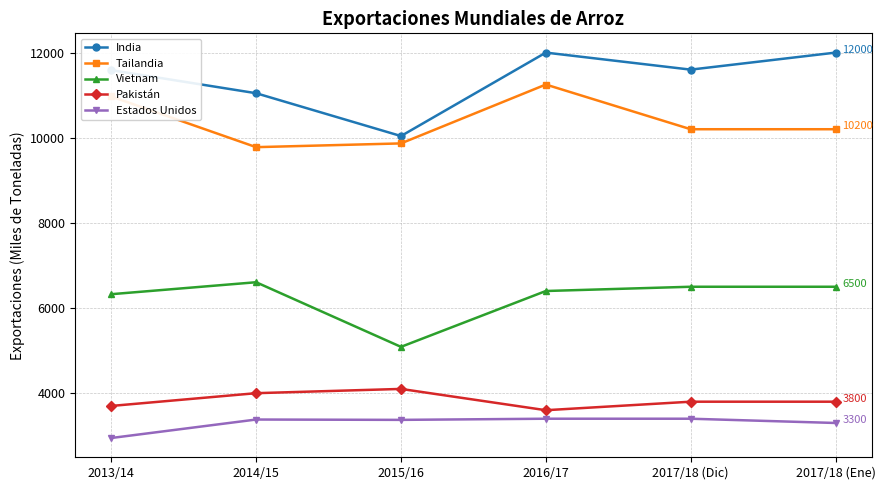

True or false: Pakistán and India intersect in this chart.

False